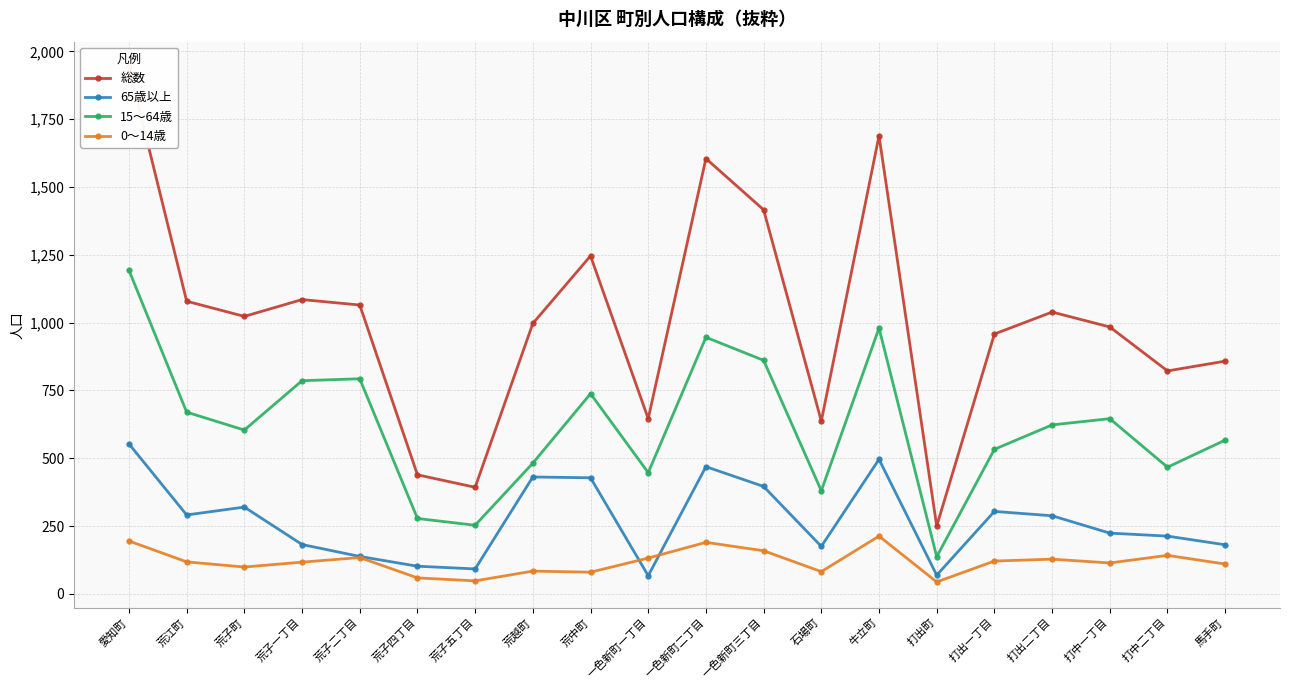

Which category has the highest value in the 総数 series?

愛知町